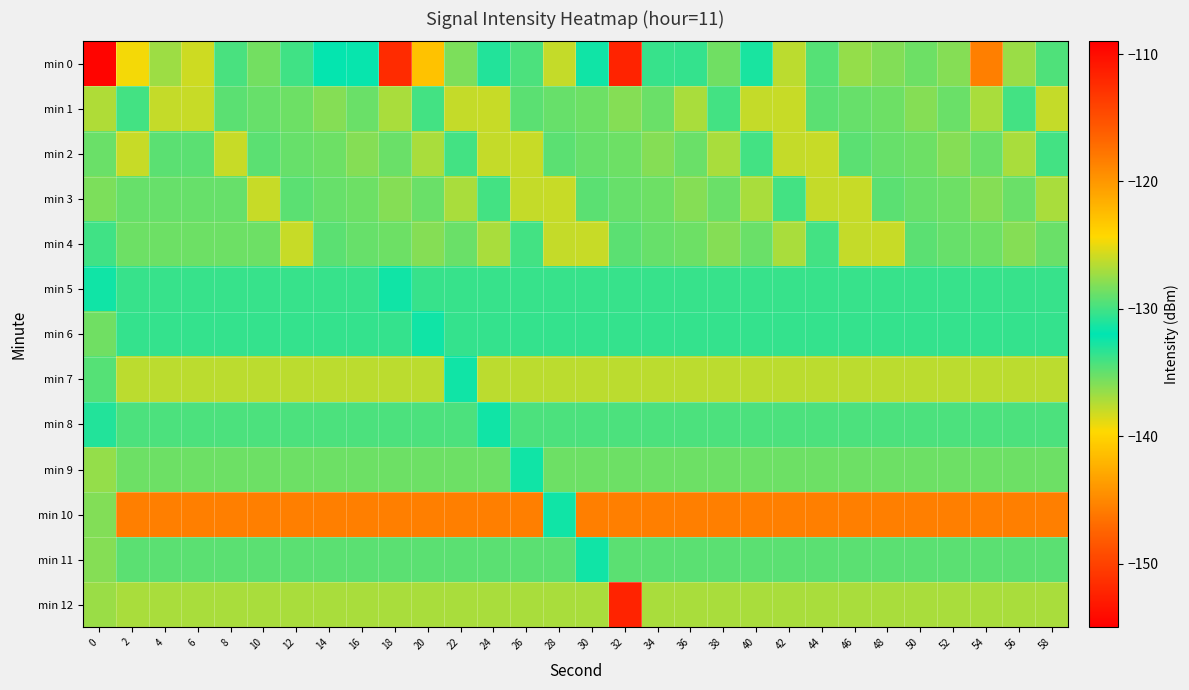

Which series has the largest total across all categories?

min 12